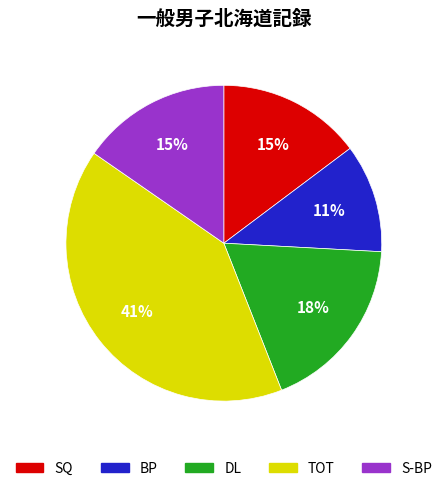

True or false: SQ accounts for 26% of the total.

False